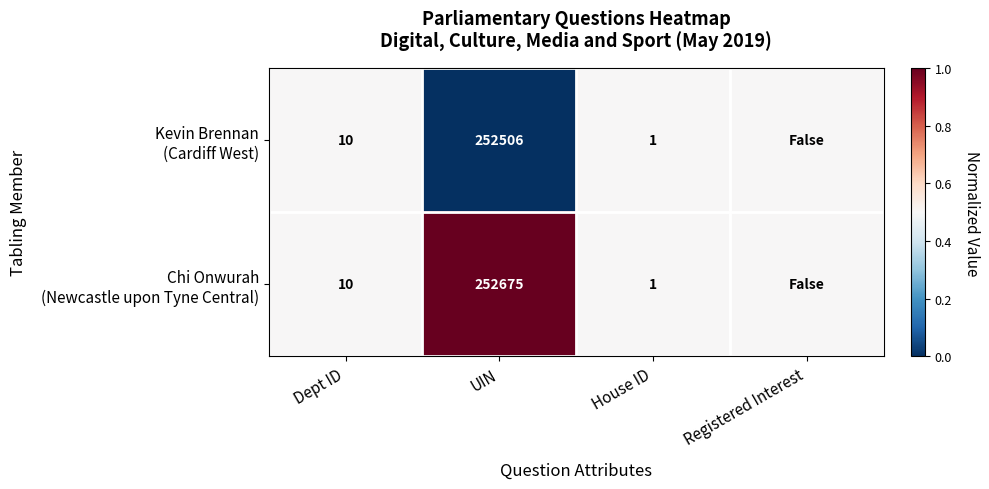

What is the difference between the highest and lowest values at UIN?

169.0